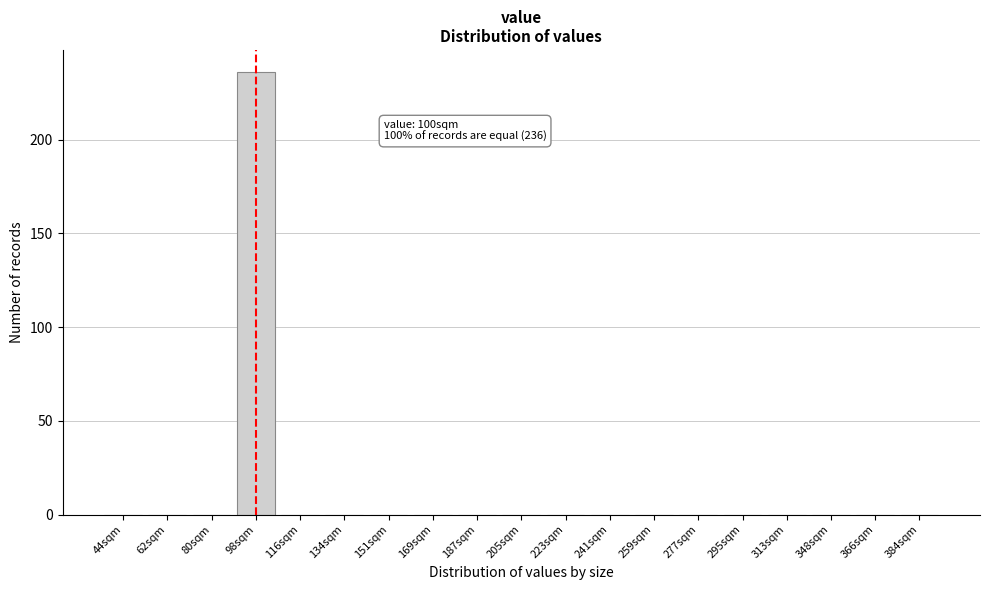

Reading right to left, what are all the values shown in this chart?

384sqm=0	366sqm=0	348sqm=0	313sqm=0	295sqm=0	277sqm=0	259sqm=0	241sqm=0	223sqm=0	205sqm=0	187sqm=0	169sqm=0	151sqm=0	134sqm=0	116sqm=0	98sqm=236	80sqm=0	62sqm=0	44sqm=0